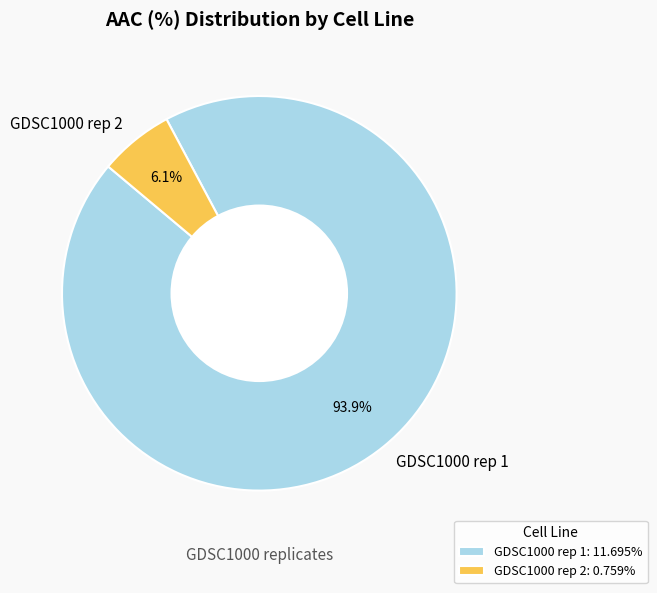

Between GDSC1000 rep 1 and GDSC1000 rep 2, which is larger?

GDSC1000 rep 1